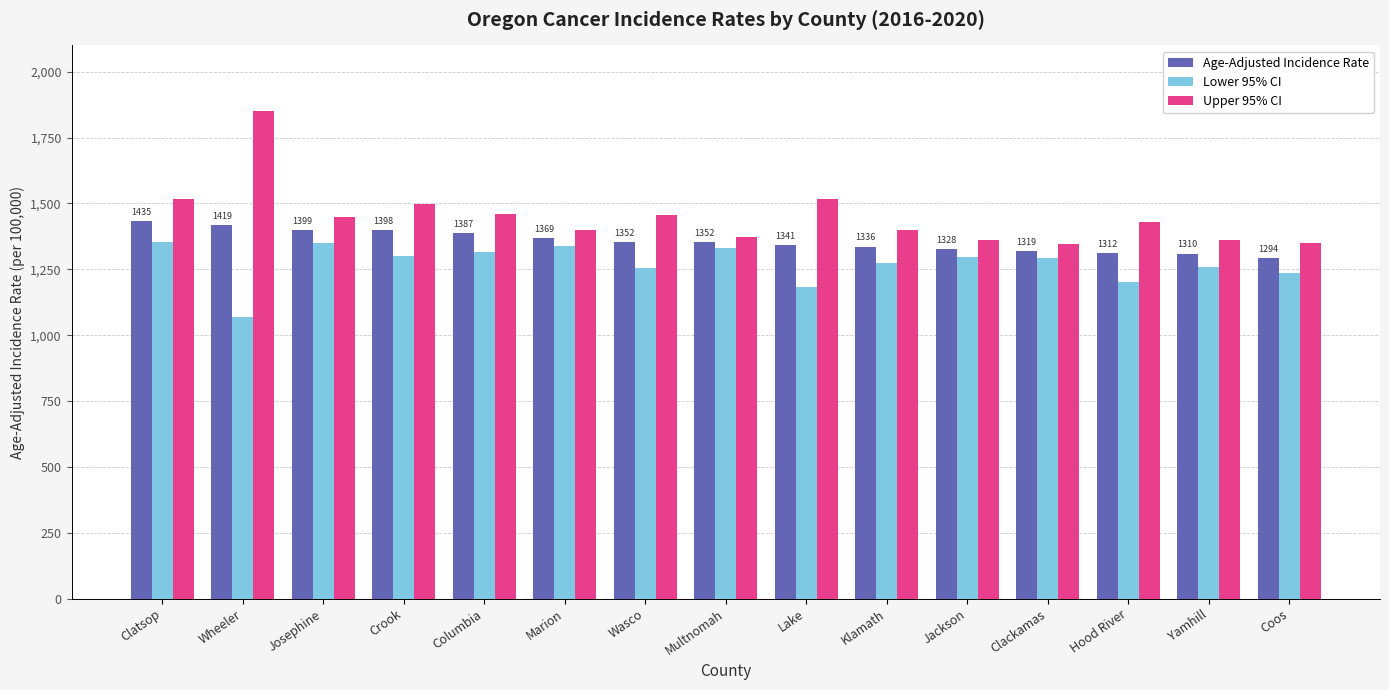

What is the difference between the highest and lowest values at Clackamas?

51.2